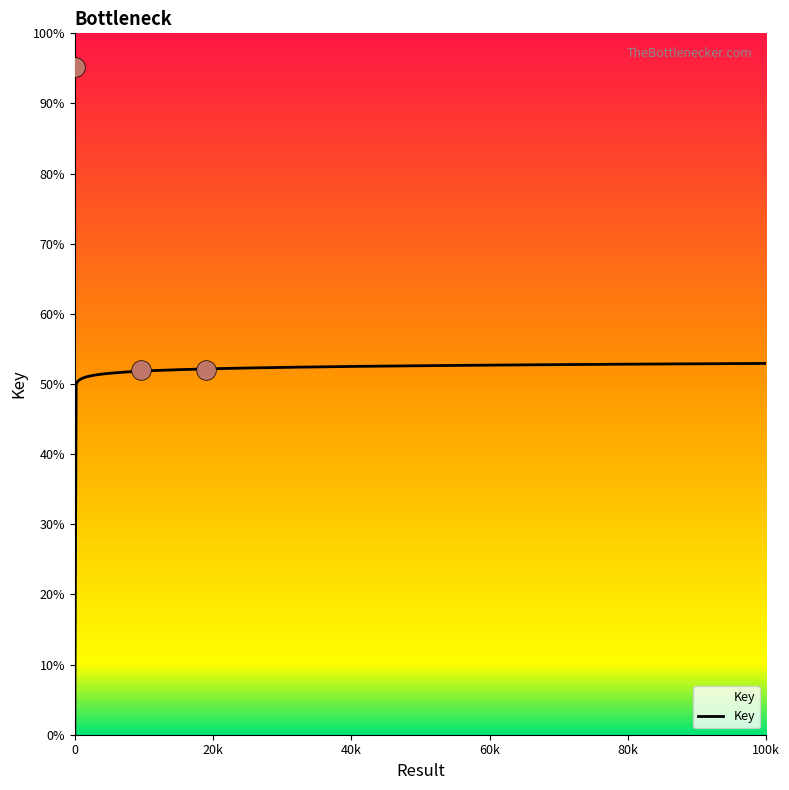

Which has a higher value, 2 or 1?

1